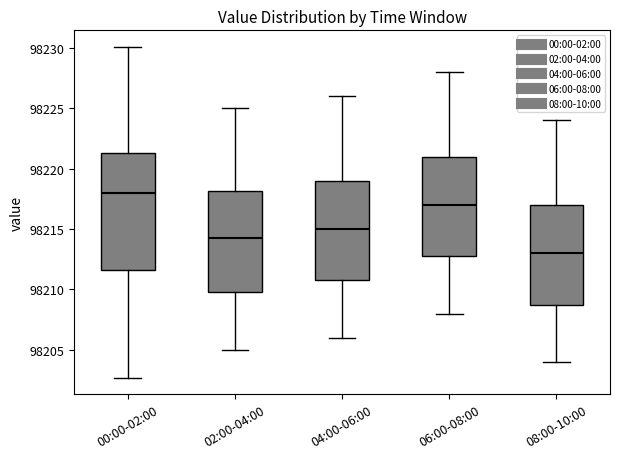

Where does the median line of the box for 02:00-04:00 sit on the y-axis? The values are not printed on the chart, so give them approximately, as read against the axis.

98214.5